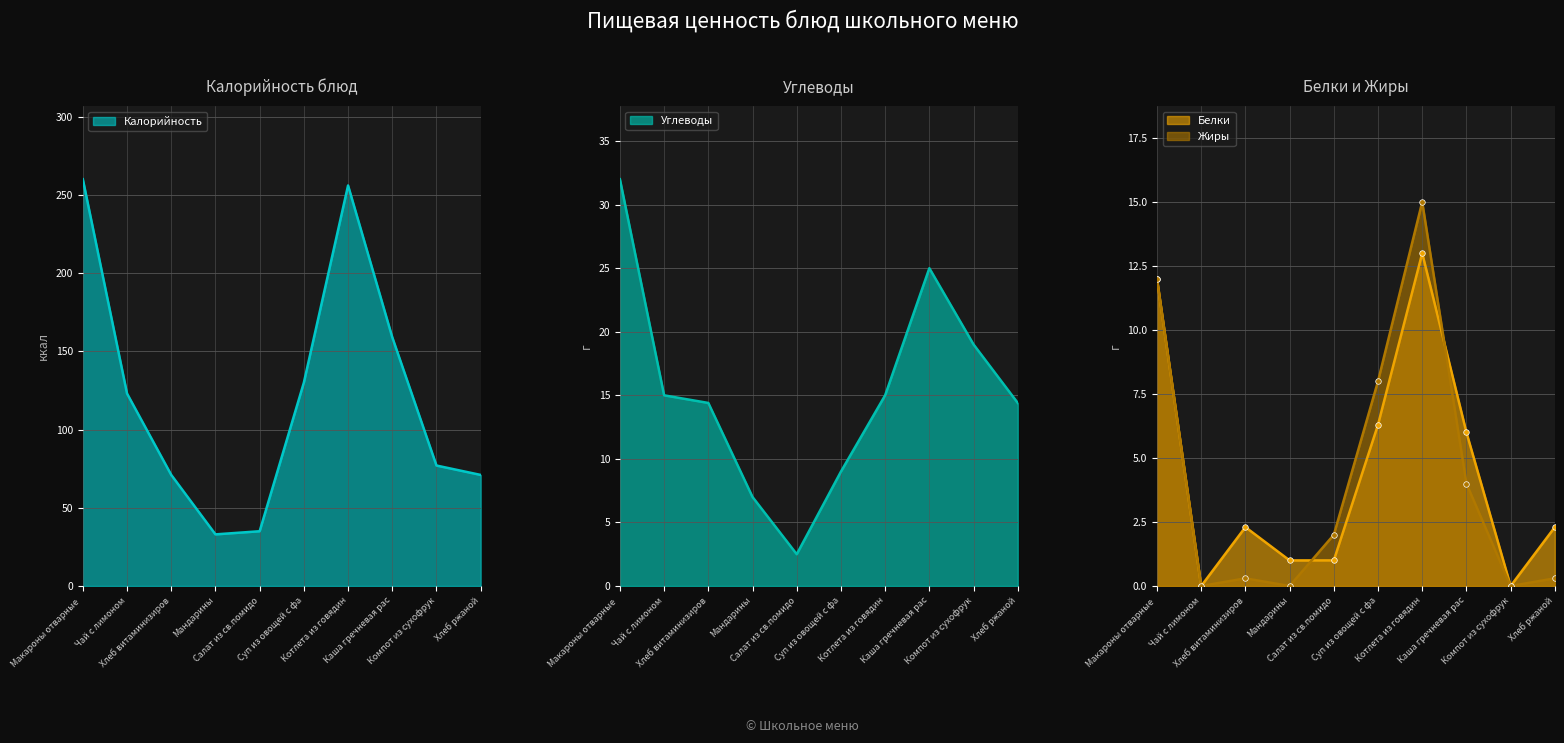

True or false: Углеводы and Белки intersect in this chart.

False